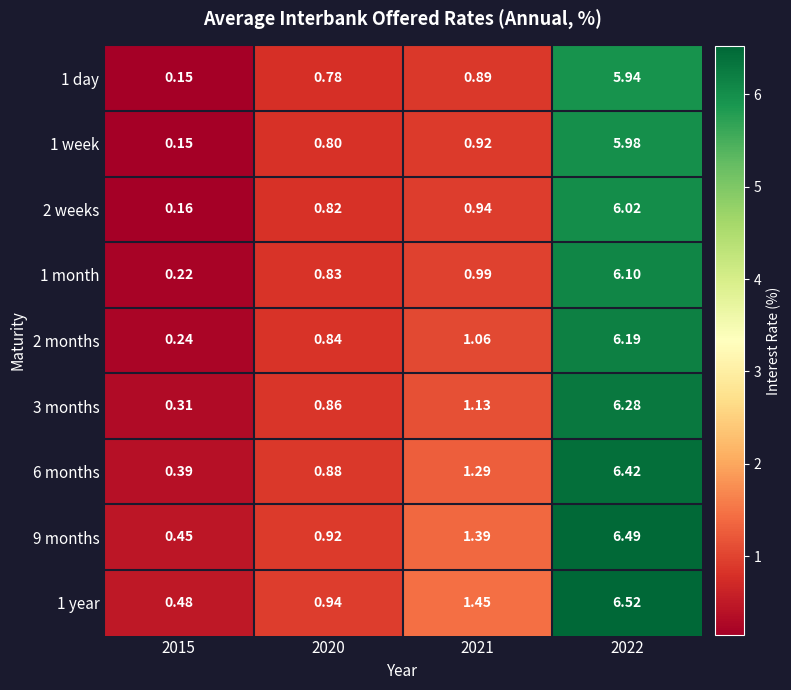

How many data points in 2 months are above 1?

2